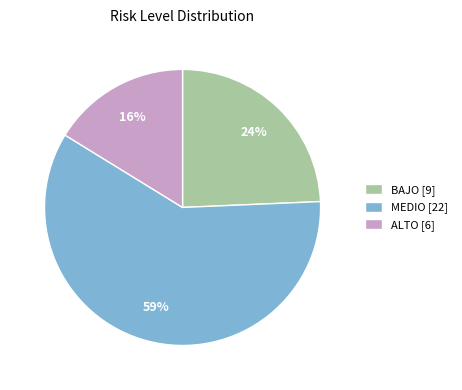

To the nearest percent, what is the average slice percentage?

33%